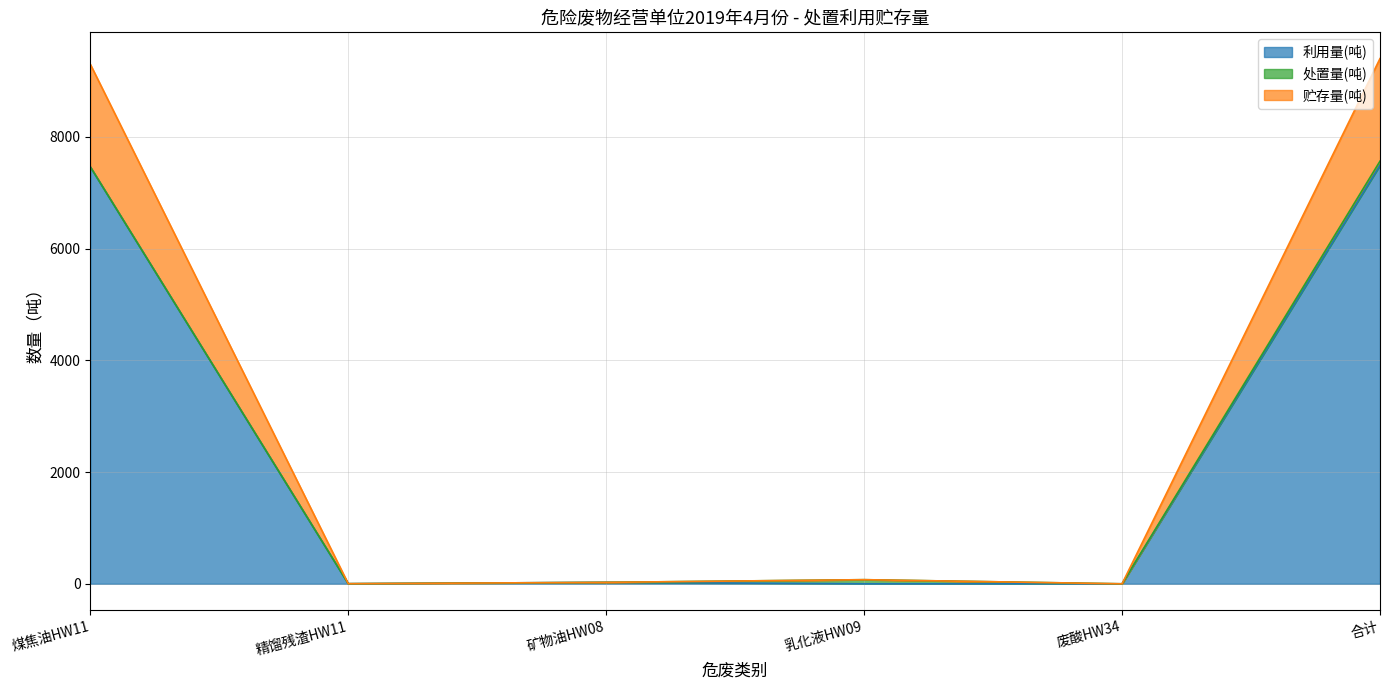

What value does the 贮存量(吨) series have at 乳化液HW09?

73.7